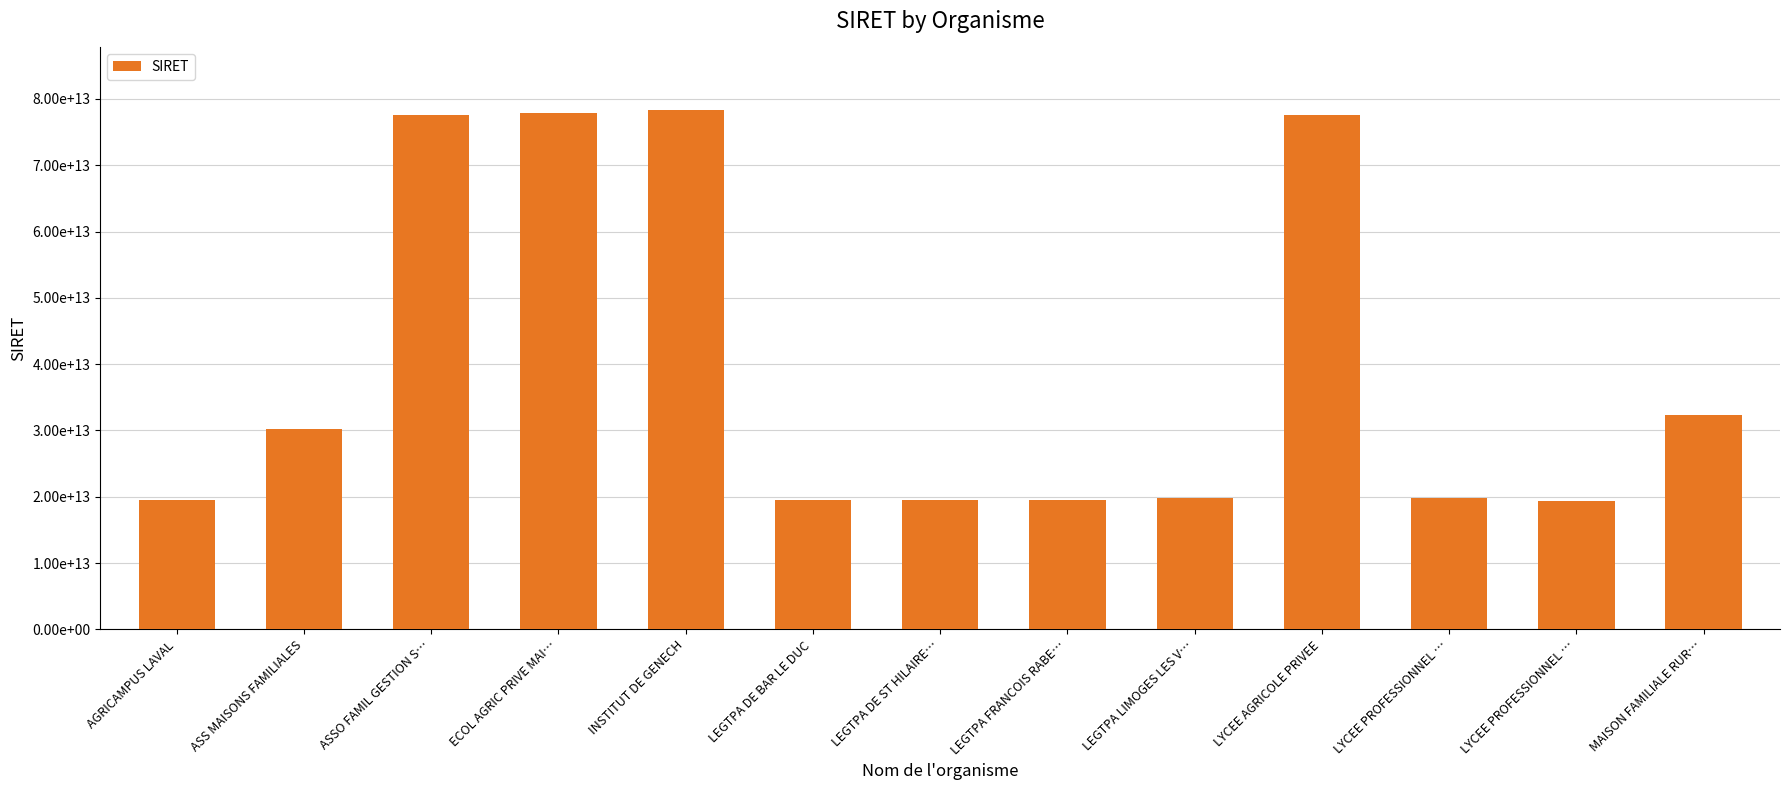

What value does the data have at MAISON FAMILIALE RUR…, to the nearest 10?

32322209100020